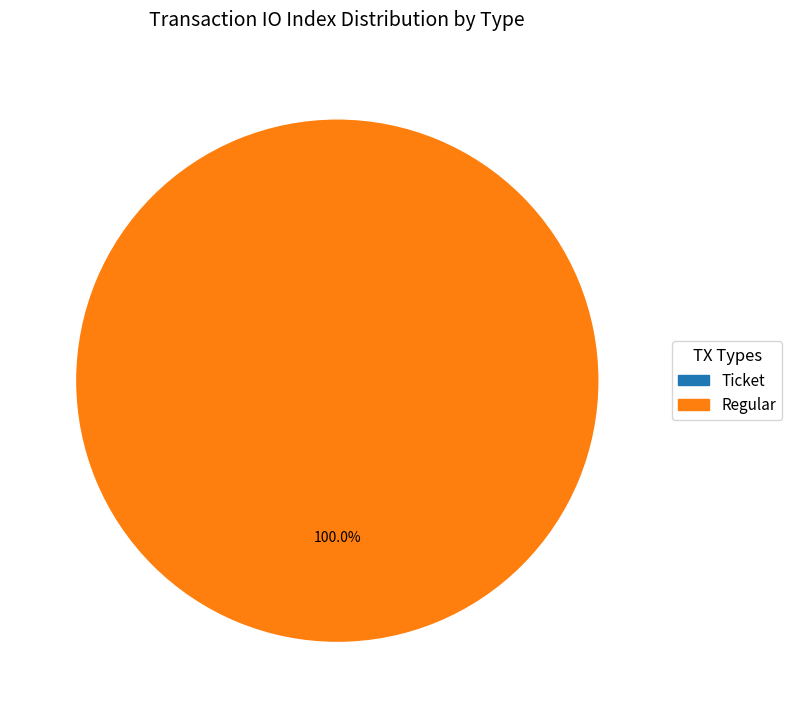

The Ticket slice represents 0% of the pie. True or false?

True